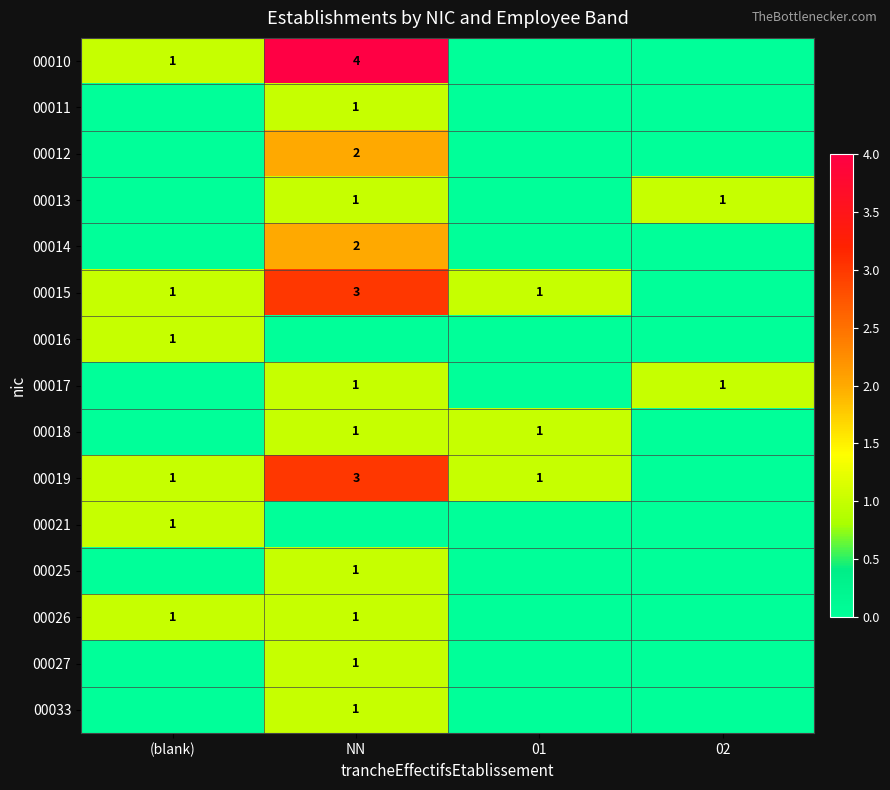

The 00012 series shows 1 at NN. True or false?

False